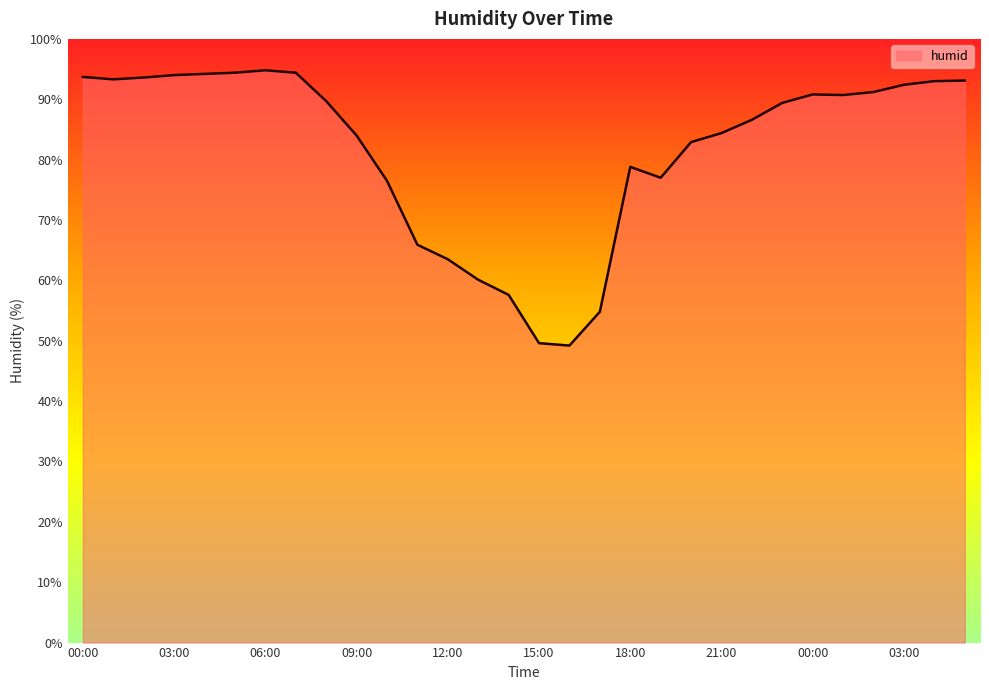

What is the difference between the maximum and minimum values?

45.6